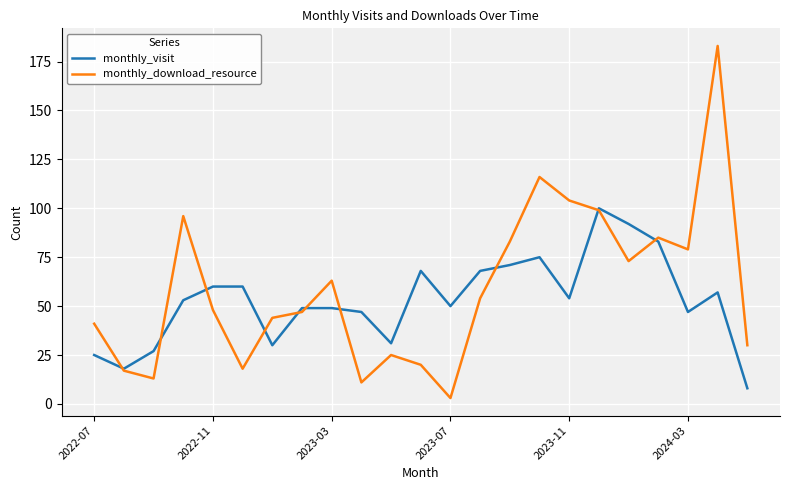

Which series has the largest range (max minus min)?

monthly_download_resource